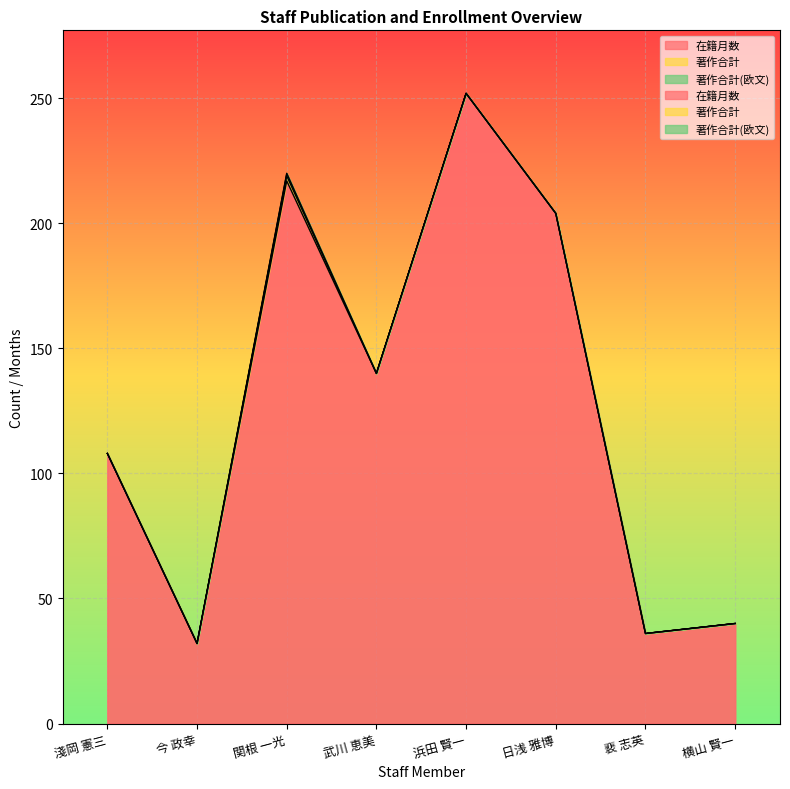

Reading right to left, list all the values displayed in this chart.

在籍月数: 40	36	204	252	140	217	32	108
著作合計: 0	0	0	0	0	2	0	0
著作合計(欧文): 0	0	0	0	0	1	0	0